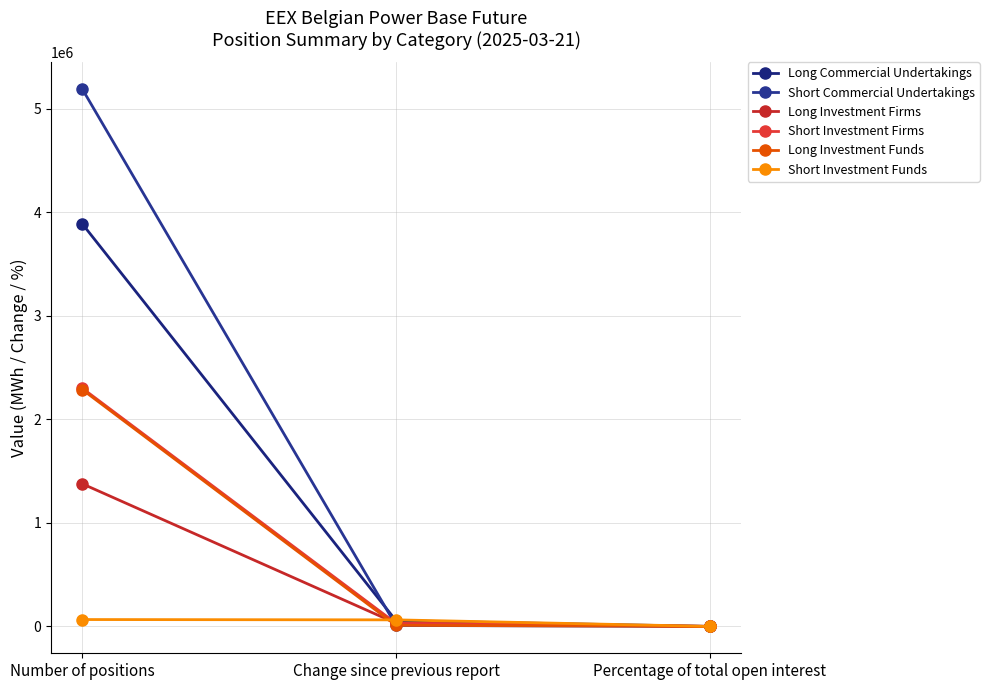

Is it true that Short Investment Firms equals 42.9 at Percentage of total open interest?

False